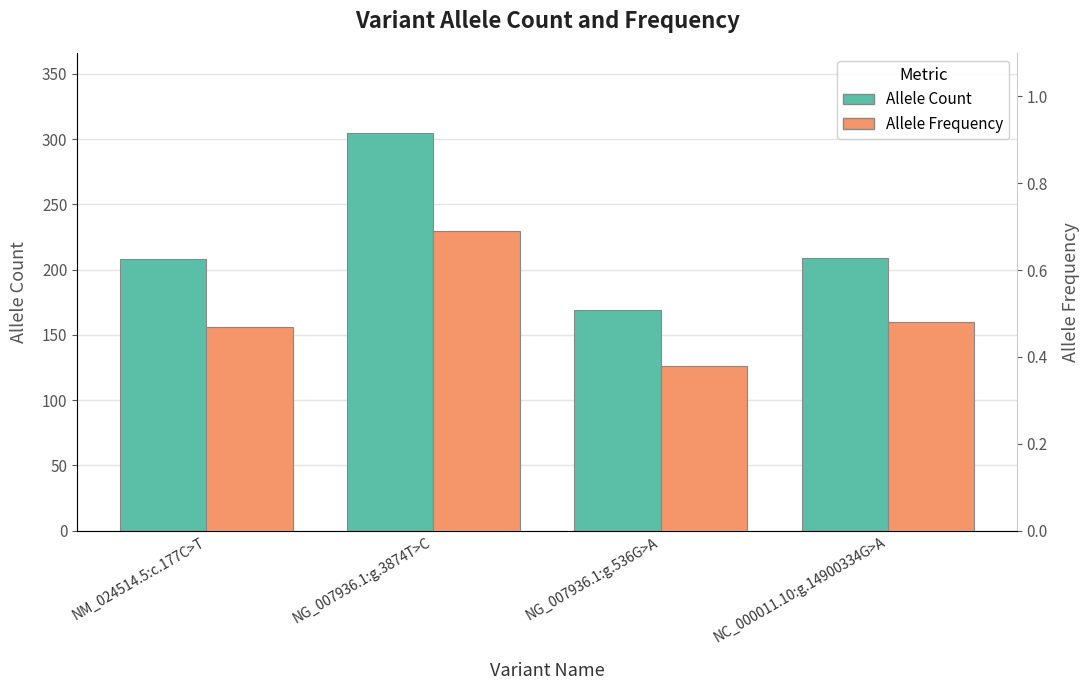

What is the minimum value for Allele Frequency?

0.4